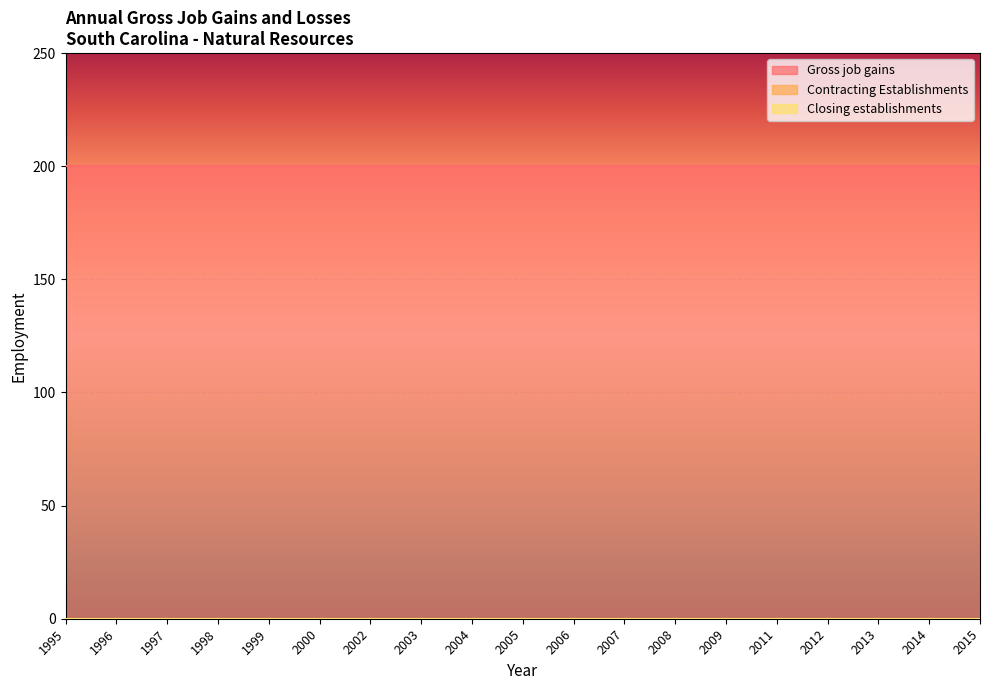

The Gross job gains series shows 320 at 2004. True or false?

False